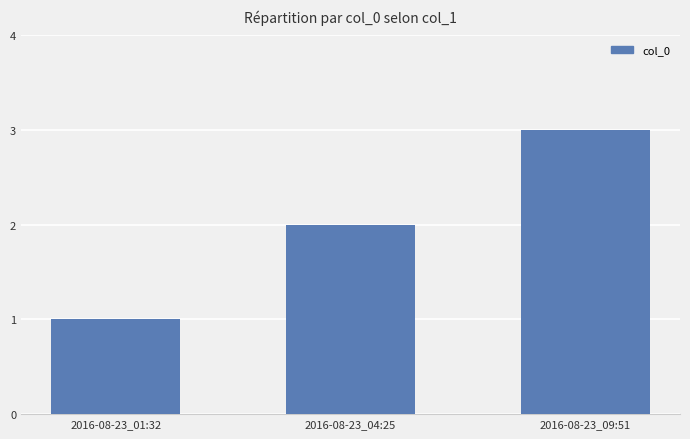

What is the label of the 3rd bar from the right?

2016-08-23_01:32